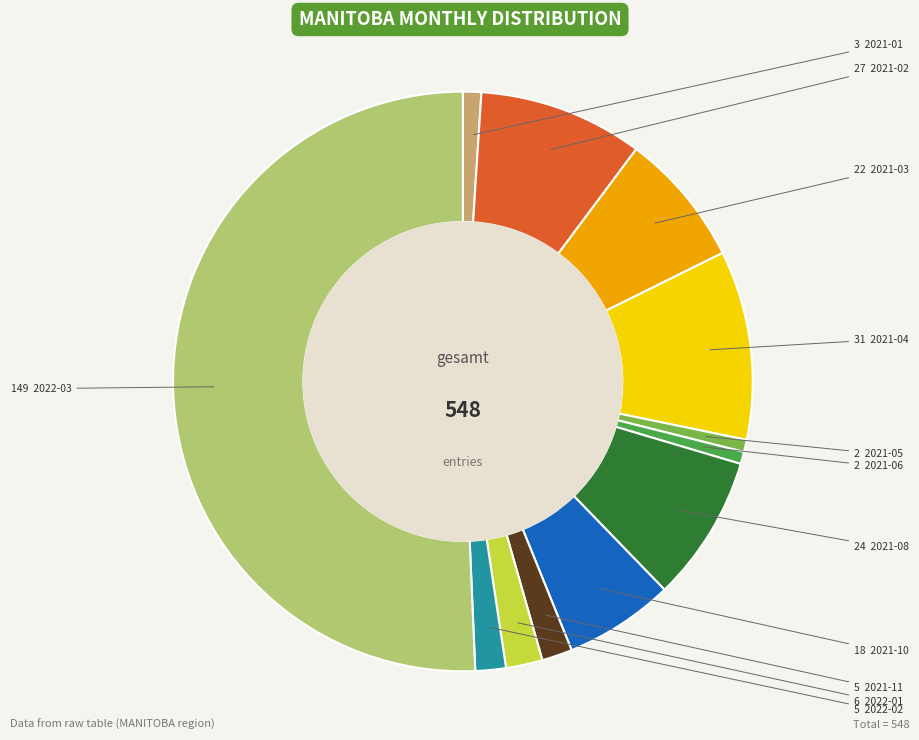

How many slices are in this pie chart?

12